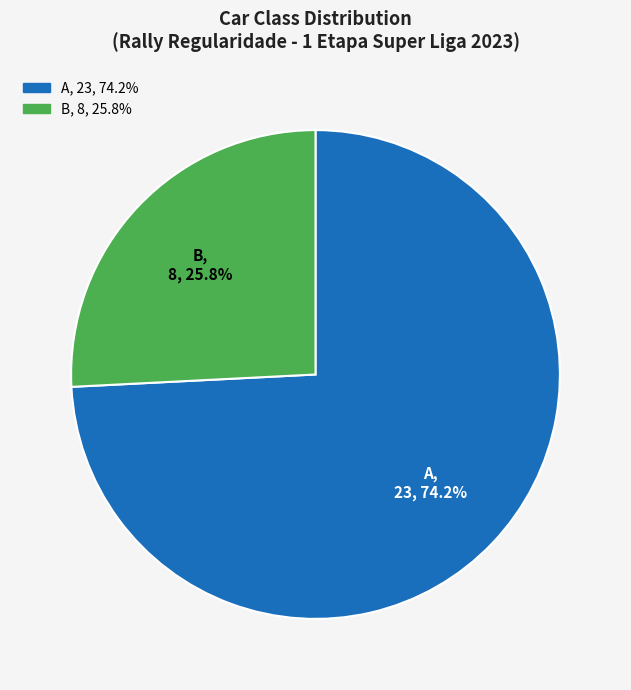

Is there any slice that represents more than half of the pie?

Yes